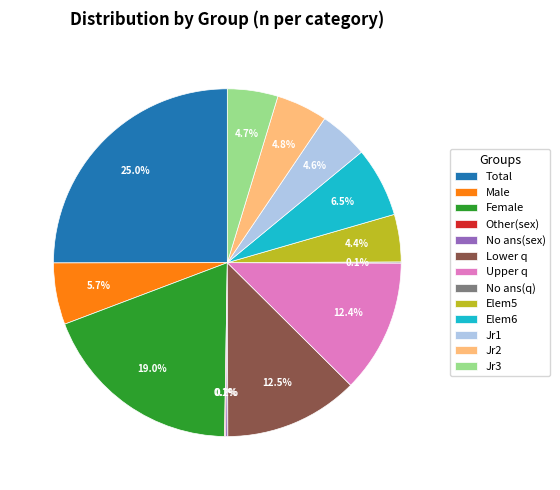

Combined, do Female and Jr2 account for over 50%?

No